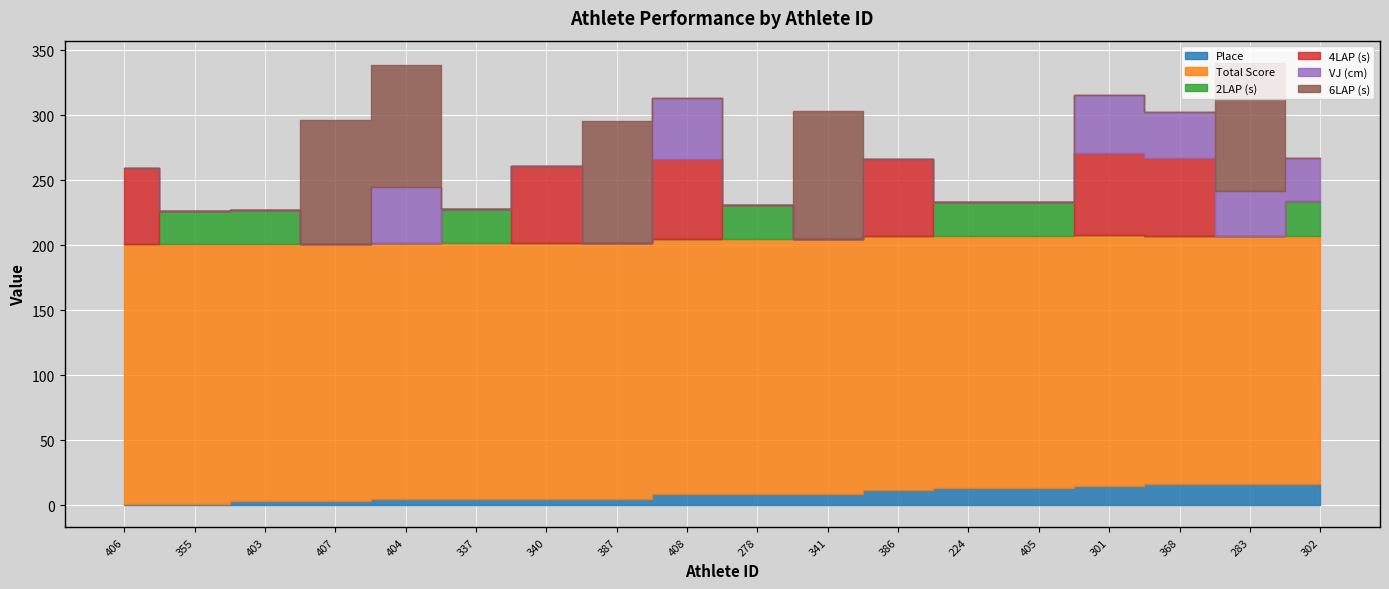

The 4LAP (s) series shows 43.8 at 224. True or false?

False